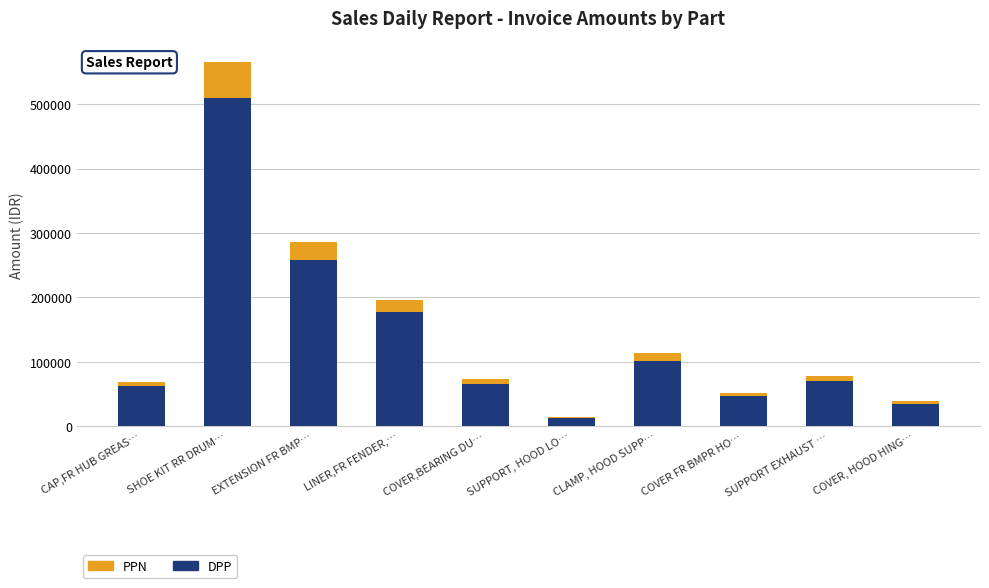

What is the total value across all series at LINER,FR FENDER,…?

196282.4